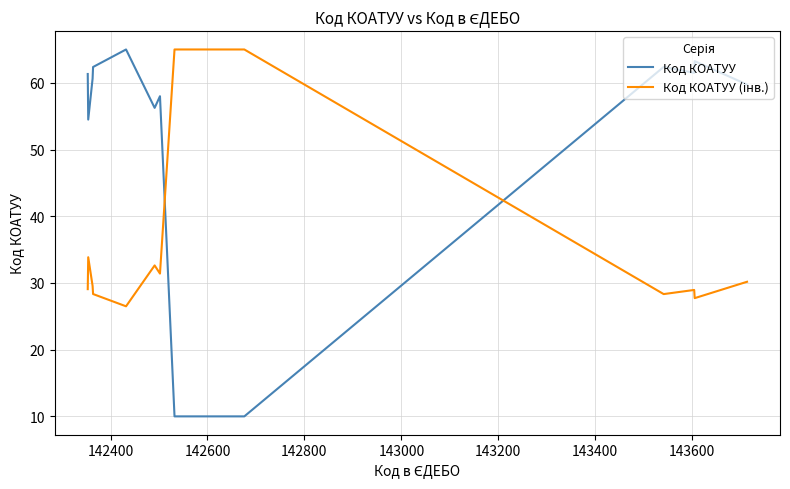

What is the lowest value of the Код КОАТУУ series?

10.0